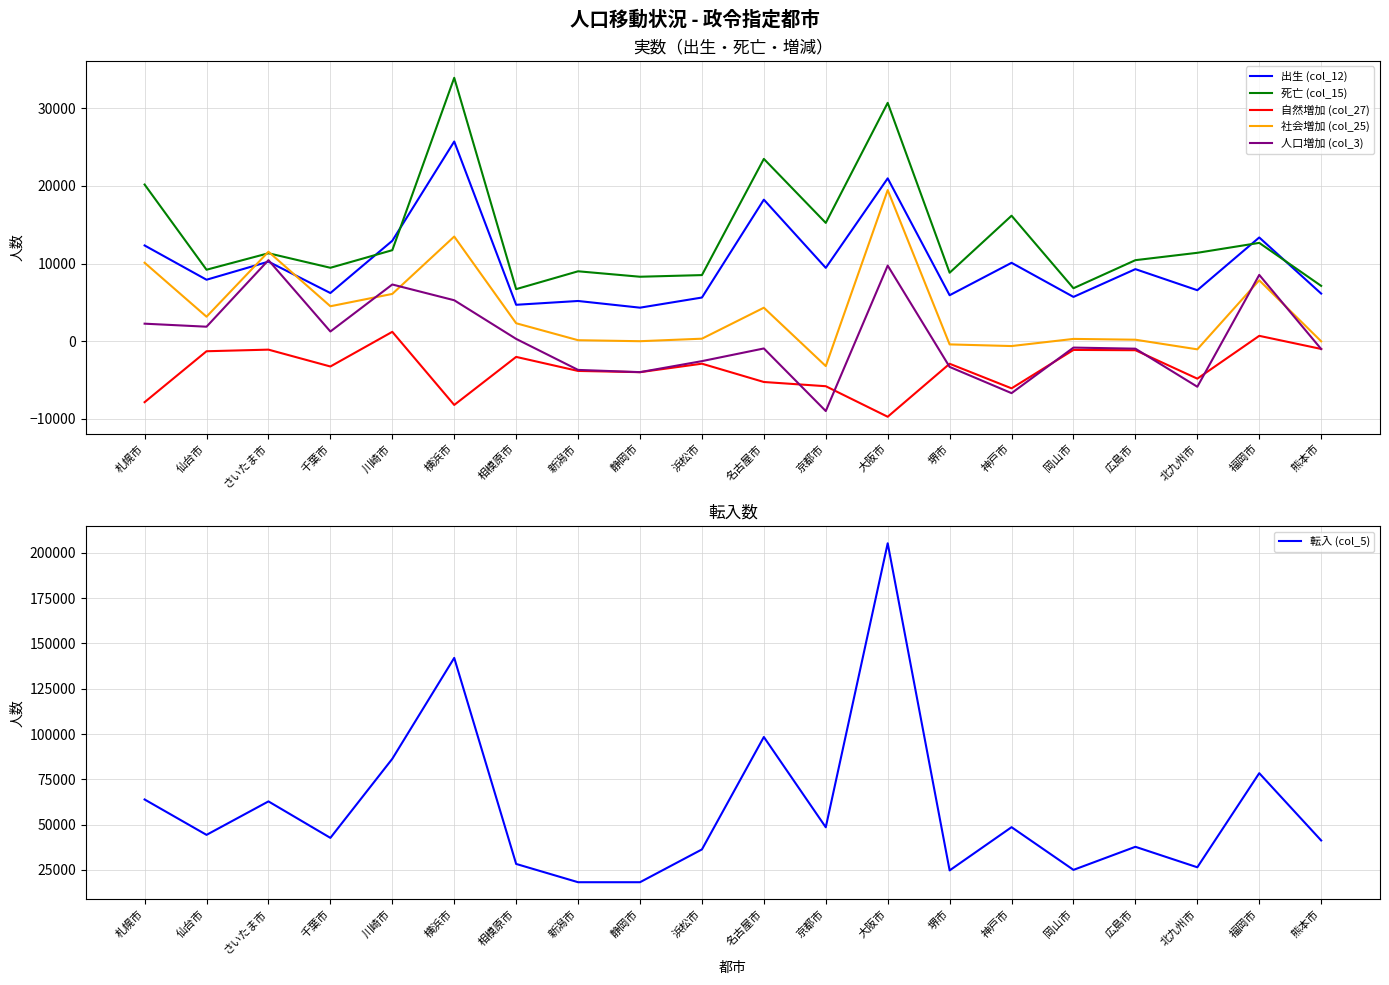

What is the maximum value shown in the chart?

205355